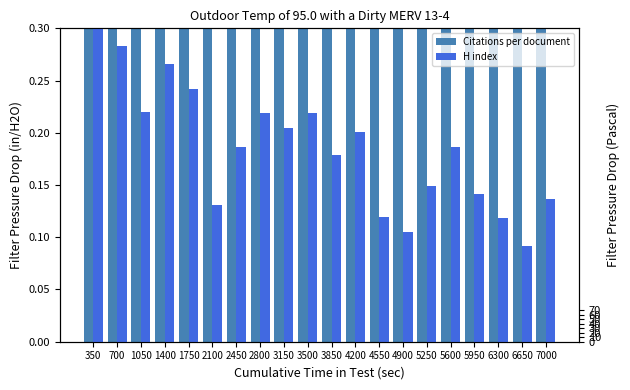

What is the value of the Citations per document bar at the 20th from the left?

104.1